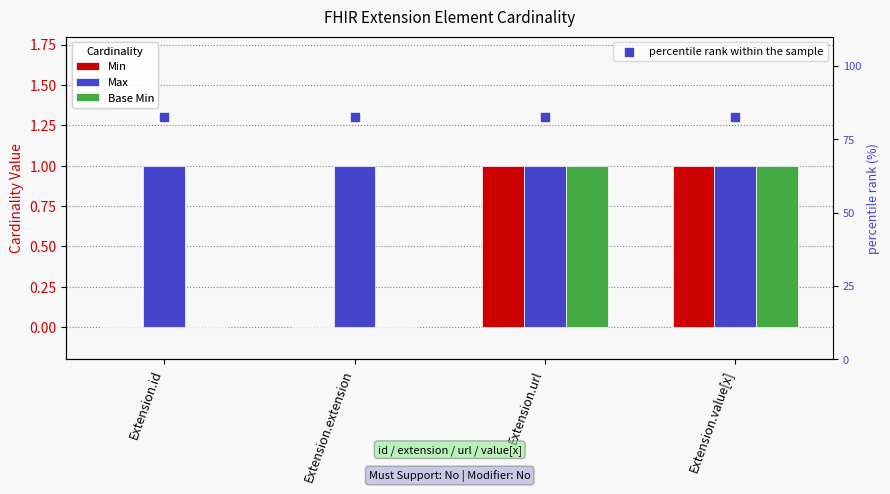

Which series reaches the minimum Y coordinate?

Min